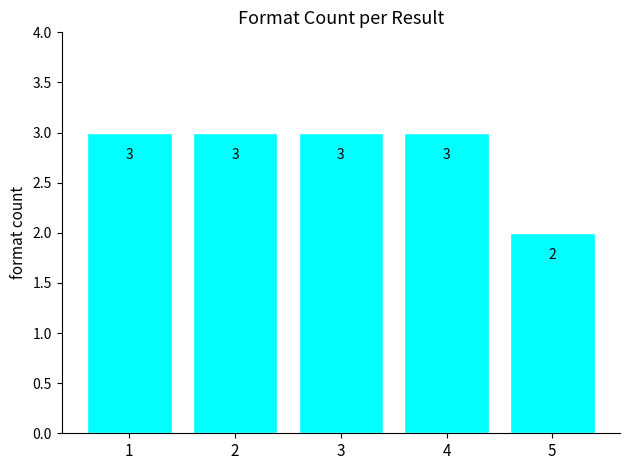

At which category does the chart reach its minimum across all series?

5